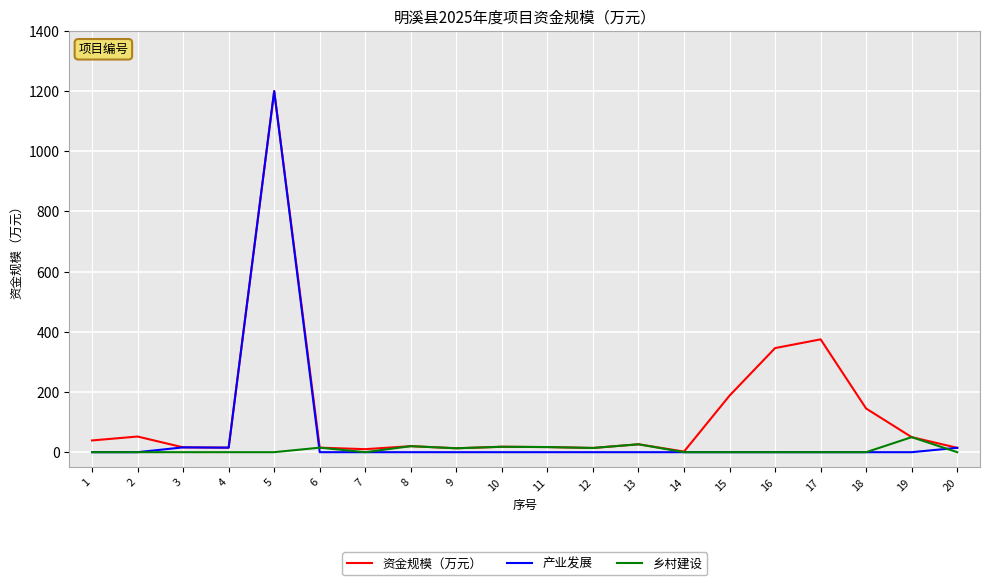

Which series has the largest total across all categories?

资金规模（万元）